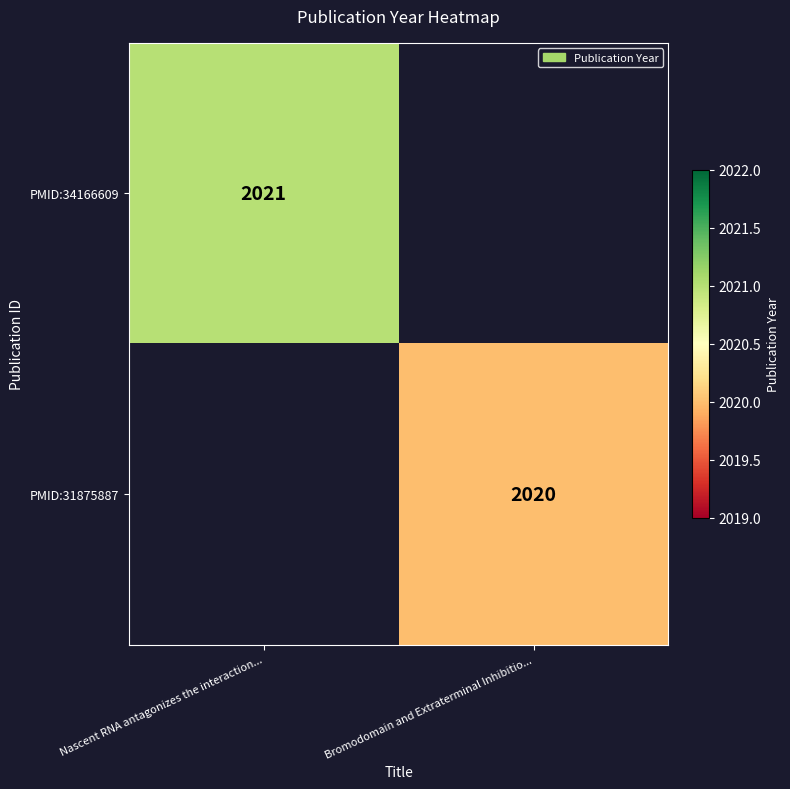

The PMID:31875887 series shows 2902 at Bromodomain and Extraterminal Inhibitio.... True or false?

False